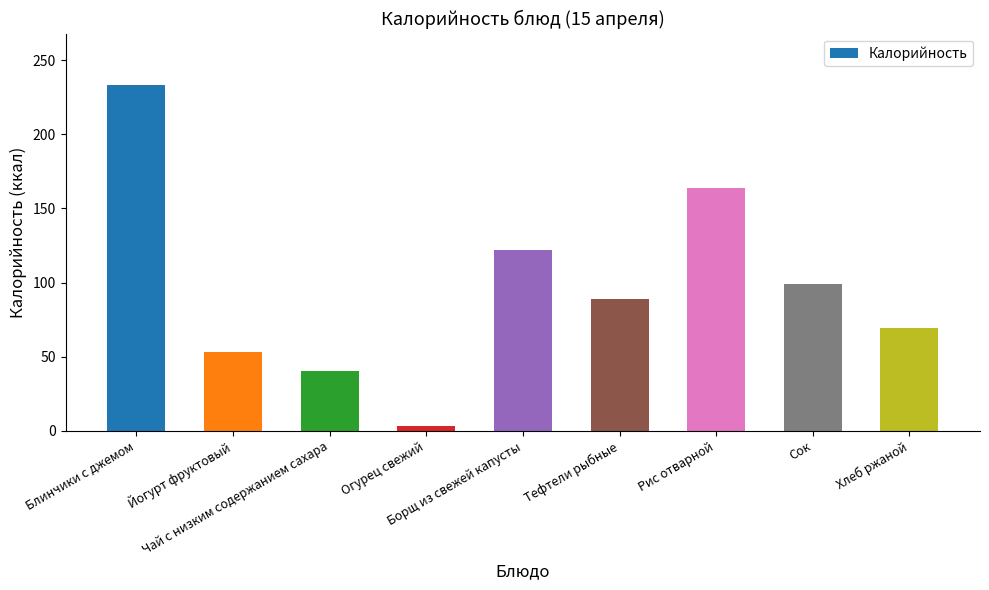

List the labels in order of value, largest first.

Блинчики с джемом, Рис отварной, Борщ из свежей капусты, Сок, Тефтели рыбные, Хлеб ржаной, Йогурт фруктовый, Чай с низким содержанием сахара, Огурец свежий